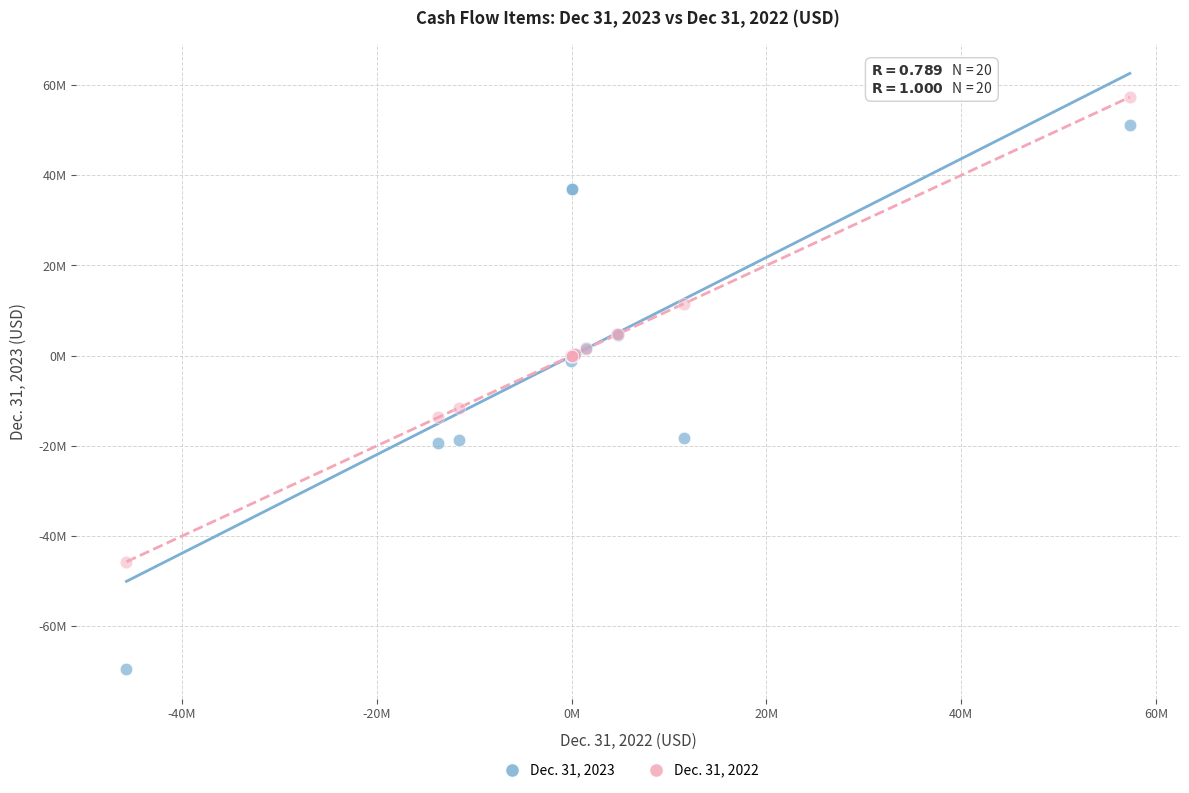

What are all the series names shown in the legend?

Dec. 31, 2023, Dec. 31, 2022